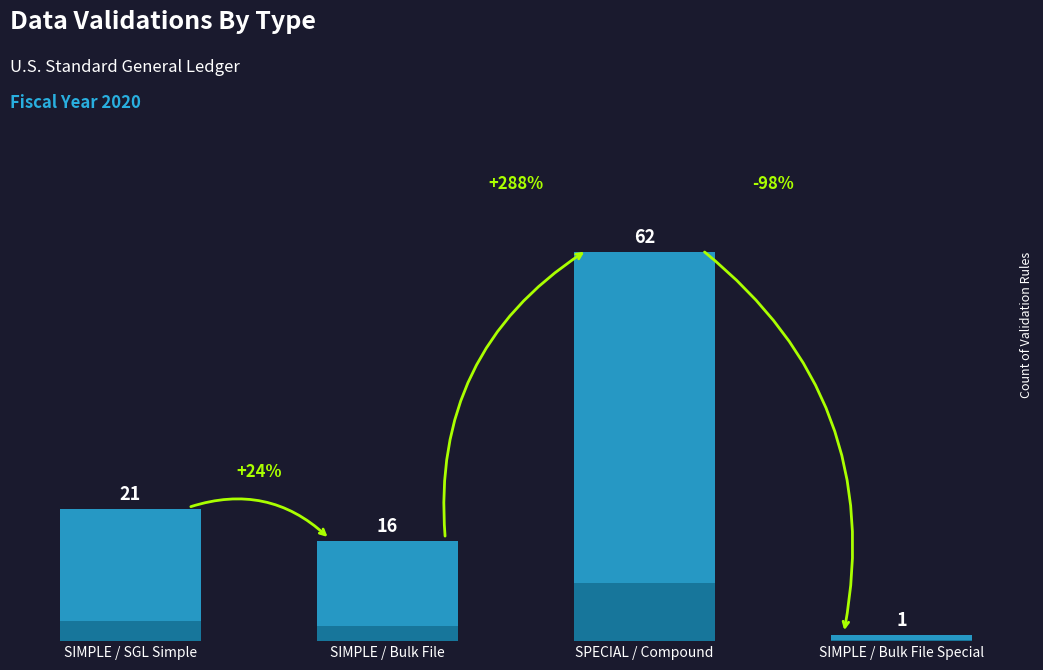

True or false: the data shows 16 at SIMPLE / Bulk File.

True